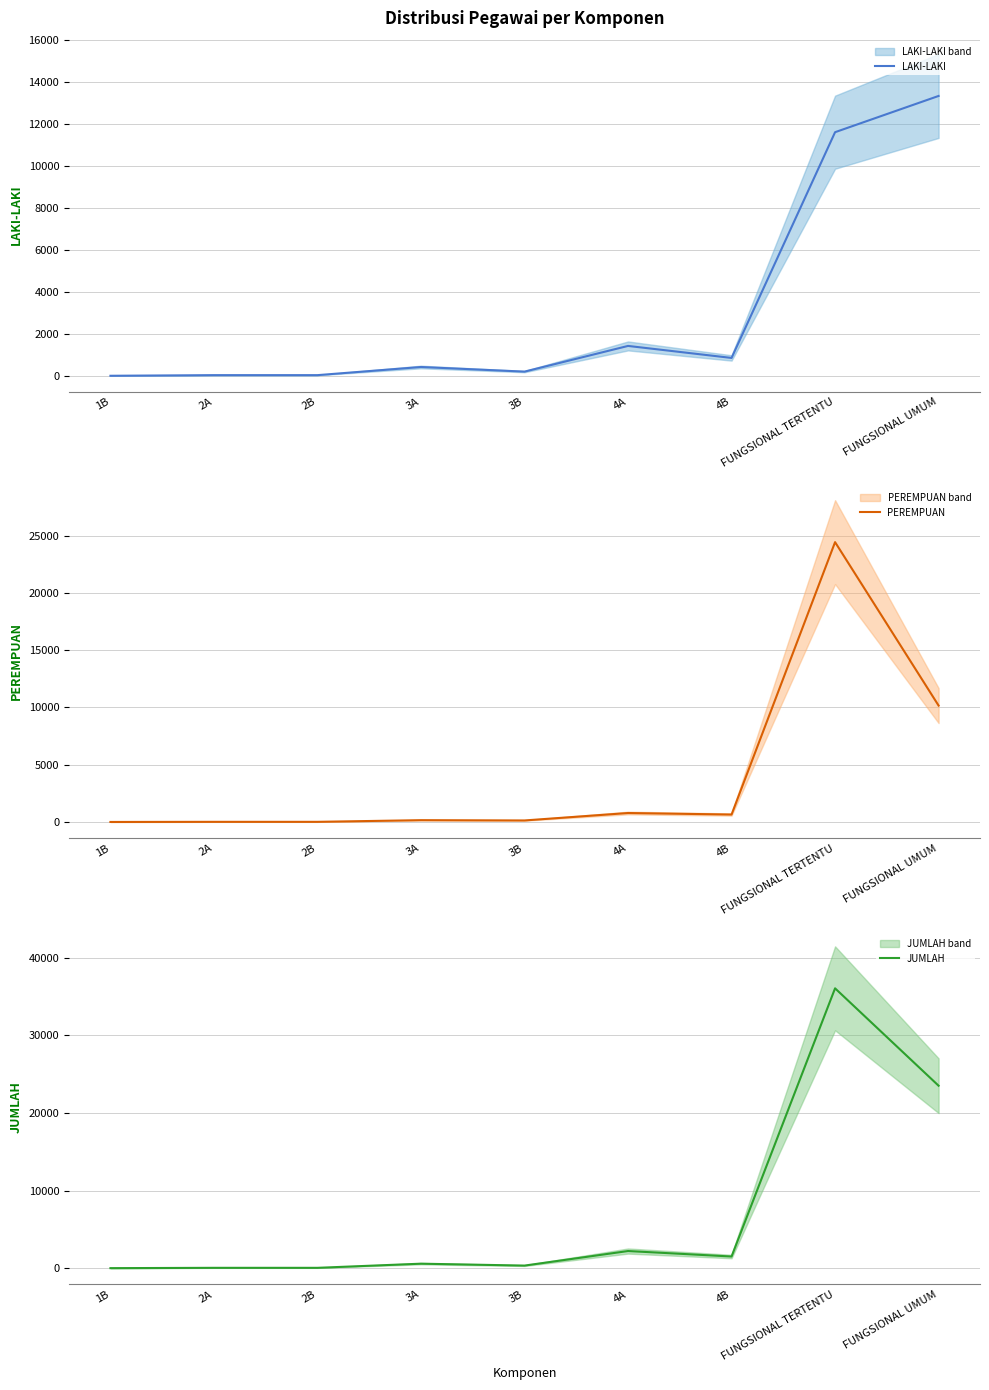

Between 1B and 3A, which series saw the biggest shift?

JUMLAH